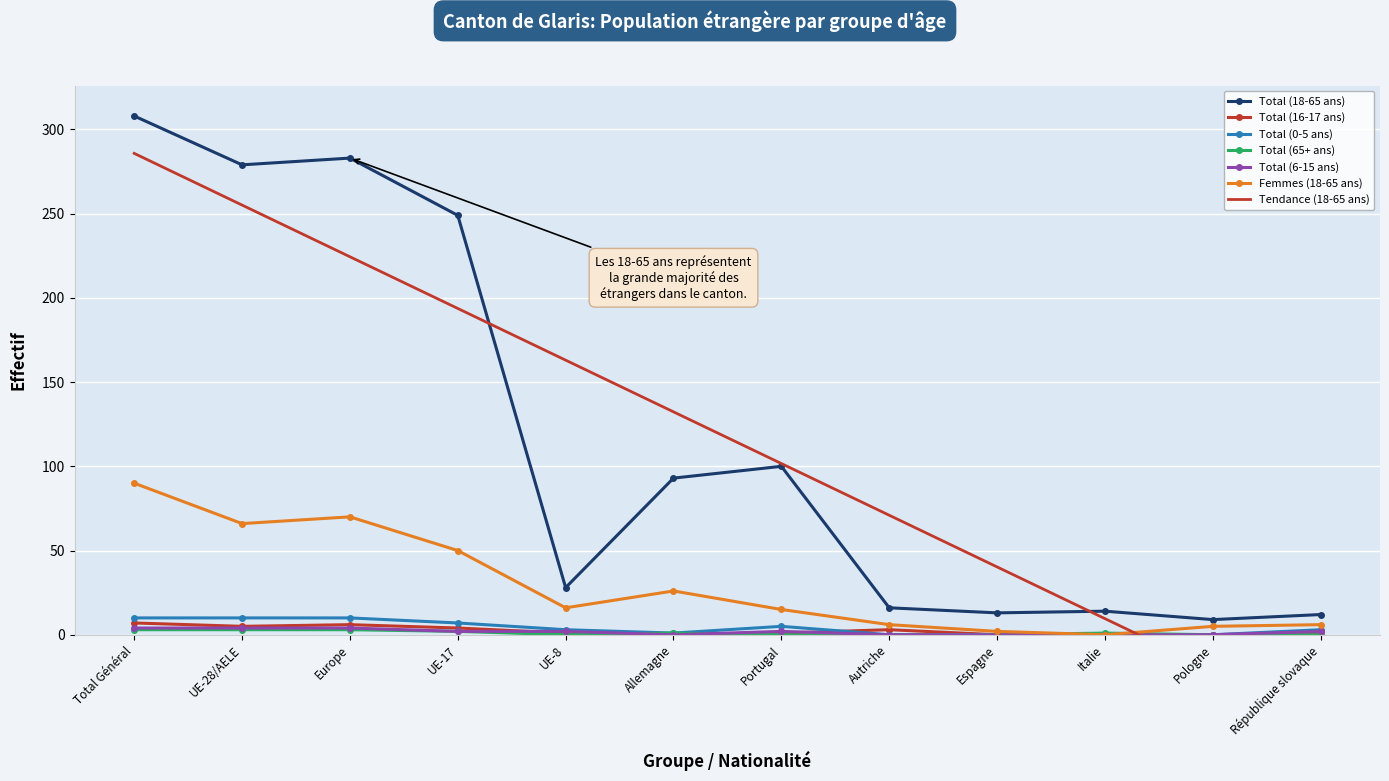

At which category does Femmes (18-65 ans) reach its first local valley?

UE-28/AELE